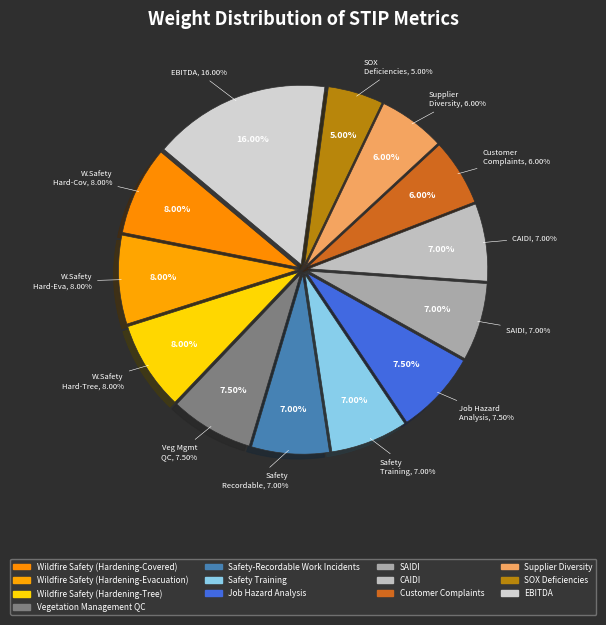

Combined, do Wildfire Safety (Hardening-Covered) and Job Hazard Analysis account for over 50%?

No